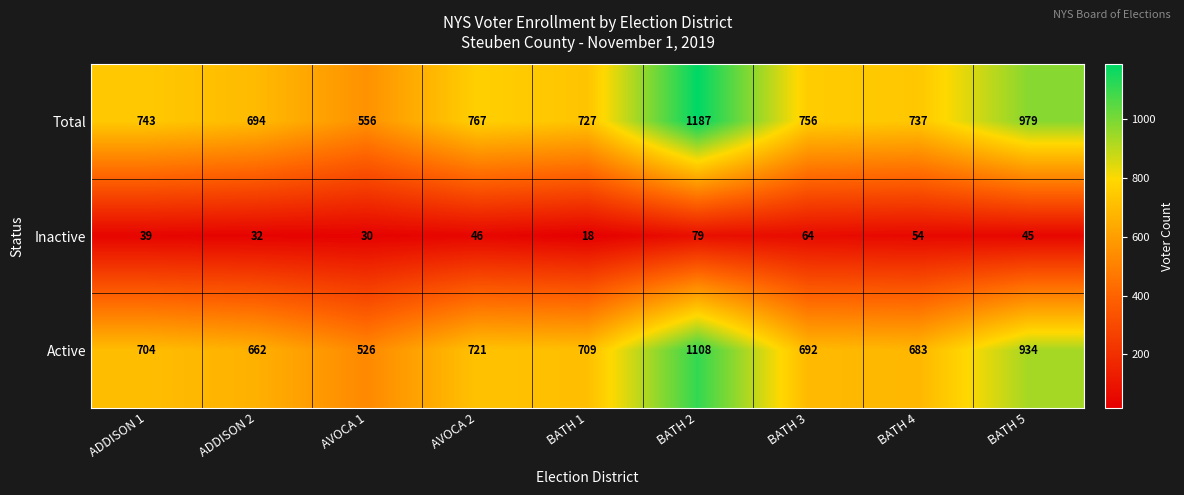

What is the spread (max minus min) of values at AVOCA 2?

721